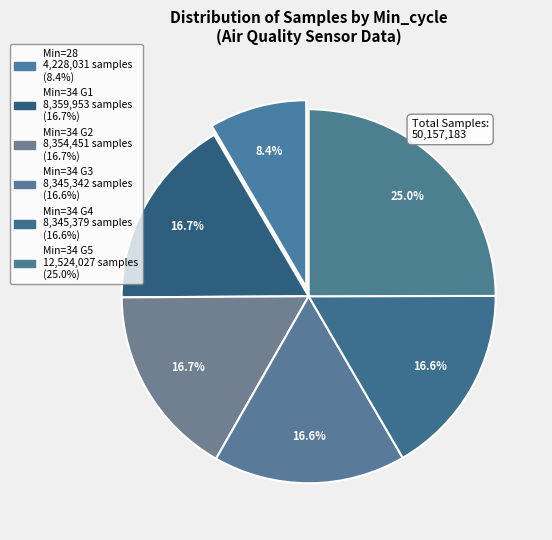

How many segments does this pie chart have?

6